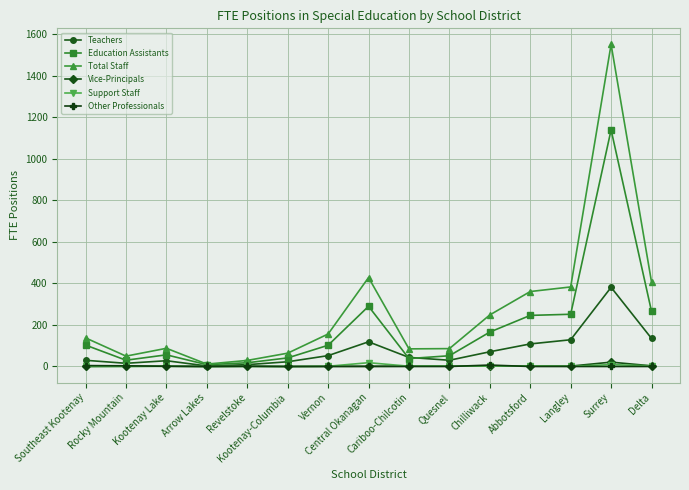

True or false: Vice-Principals has more than 2 interior local peaks.

True